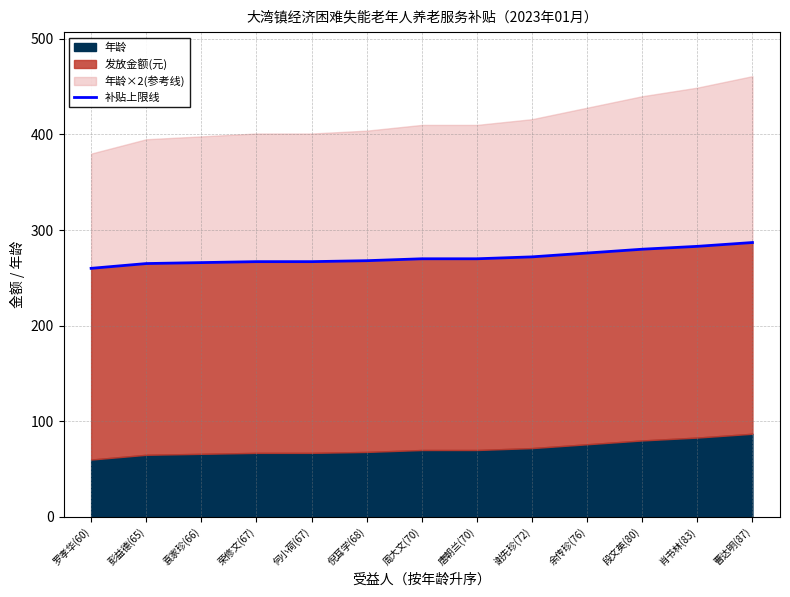

True or false: there are more than 1 points higher than both neighbors.

False